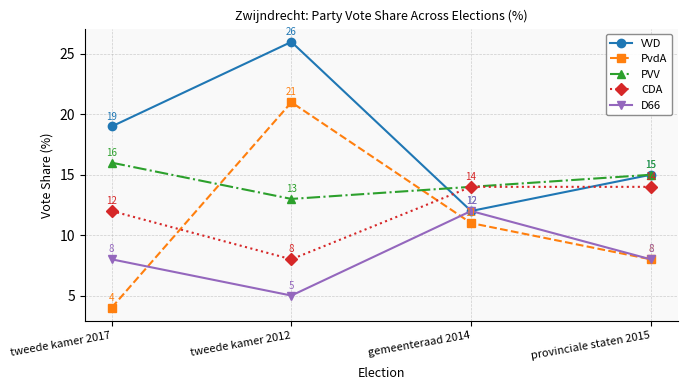

What is the sum of all VVD values?

72